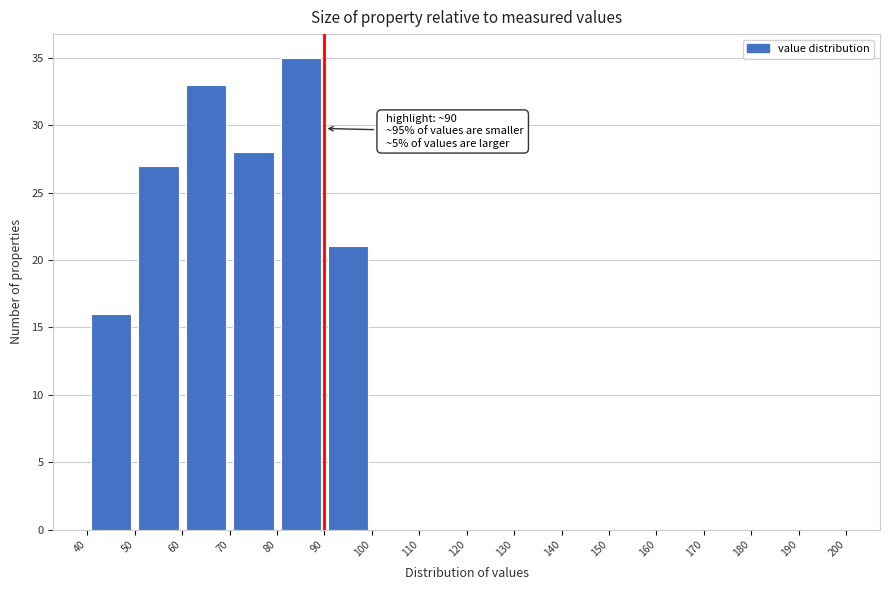

Over which range of the x-axis is the bar tallest?

80 to 90